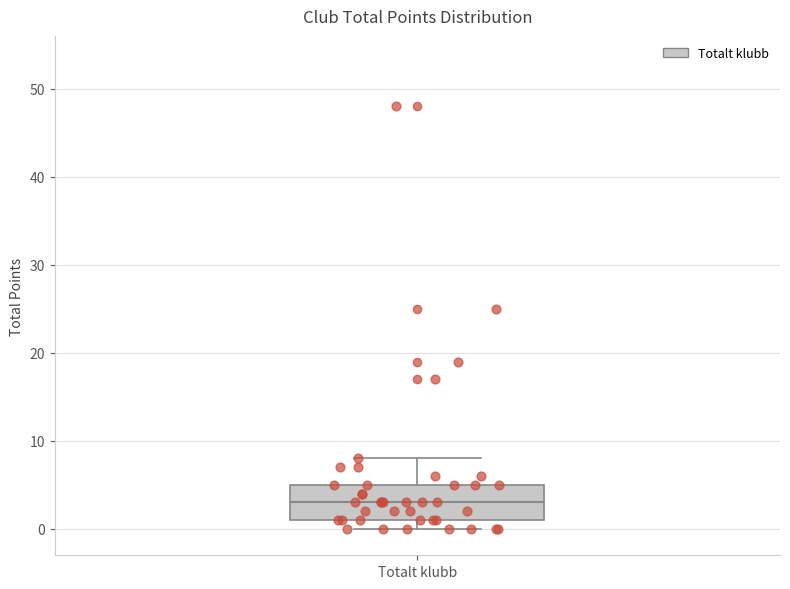

Where does the upper whisker of the box for Totalt klubb end on the y-axis? The values are not printed on the chart, so give them approximately, as read against the axis.

8